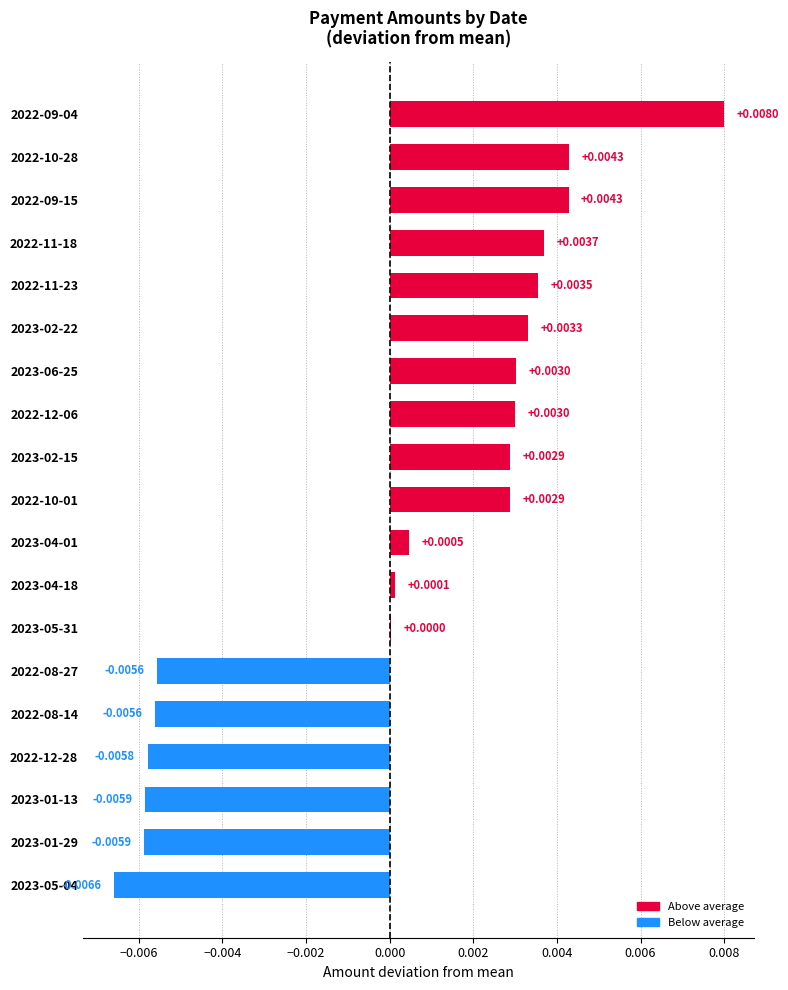

How many distinct data groups are displayed?

1